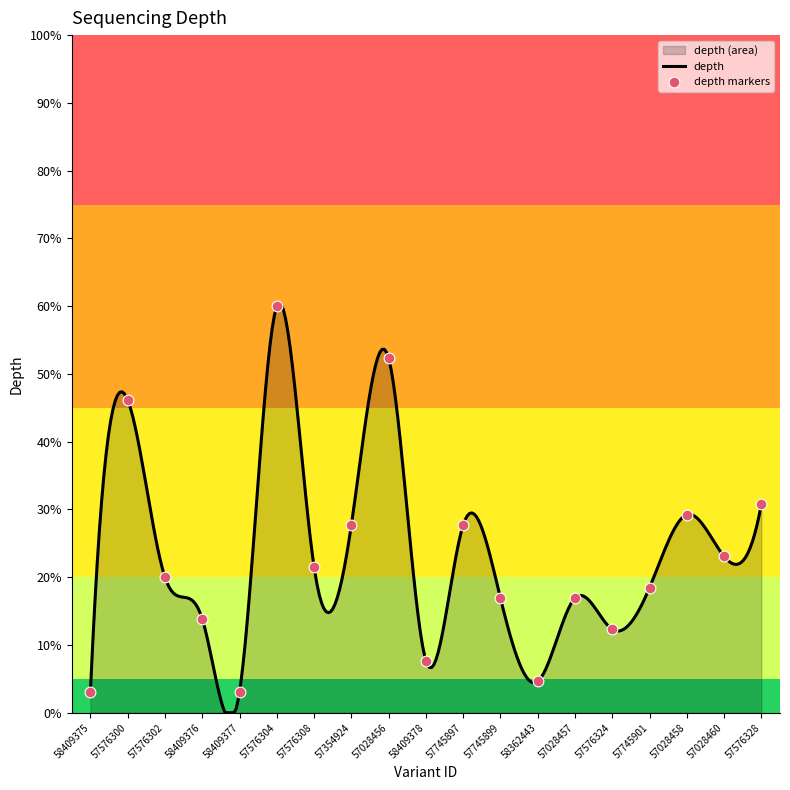

What is the ratio of the value at 57354924 to the value at 57028456?

0.5